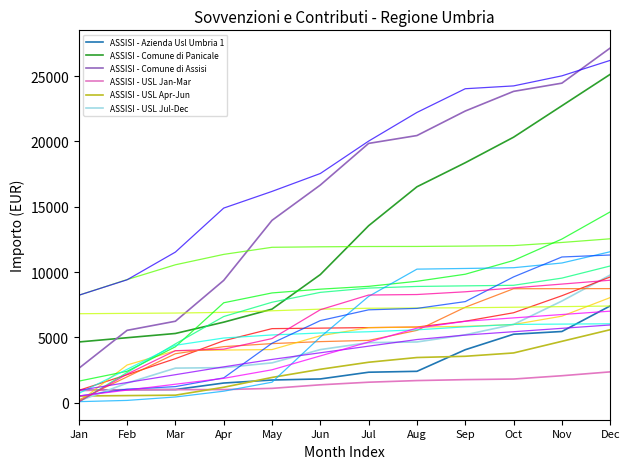

True or false: ASSISI - USL Jan-Mar has more than 1 points higher than both neighbors.

False